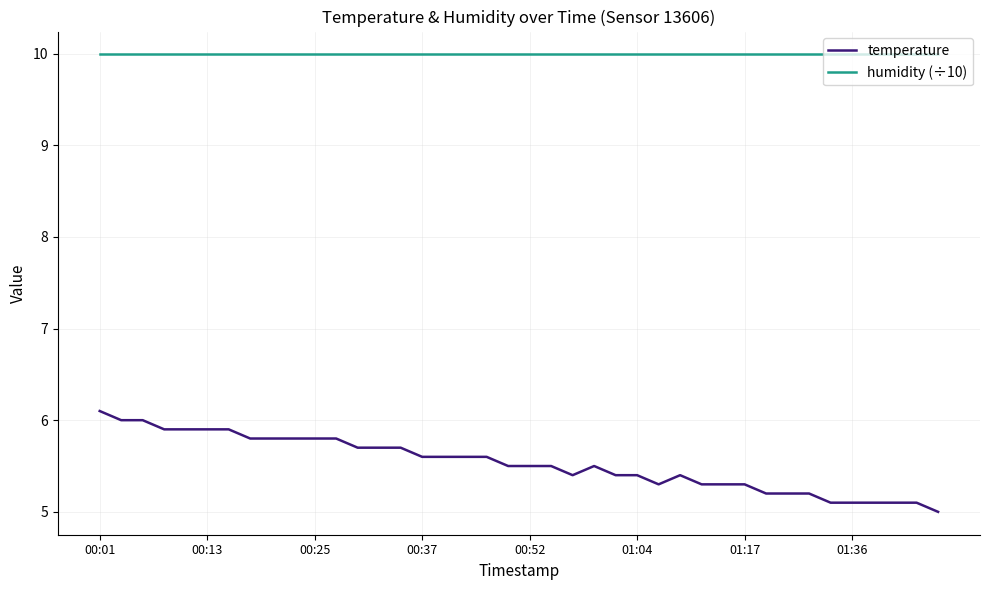

What is the minimum value for temperature?

5.0